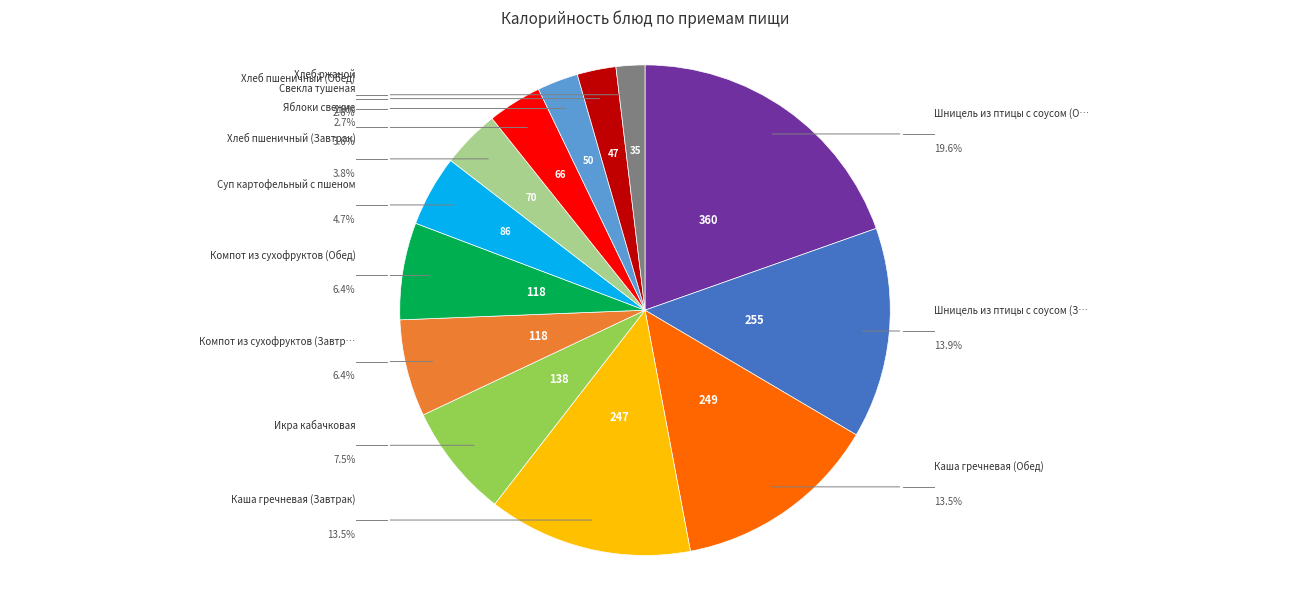

To the nearest percent, what percentage of the pie is Свекла тушеная?

3%